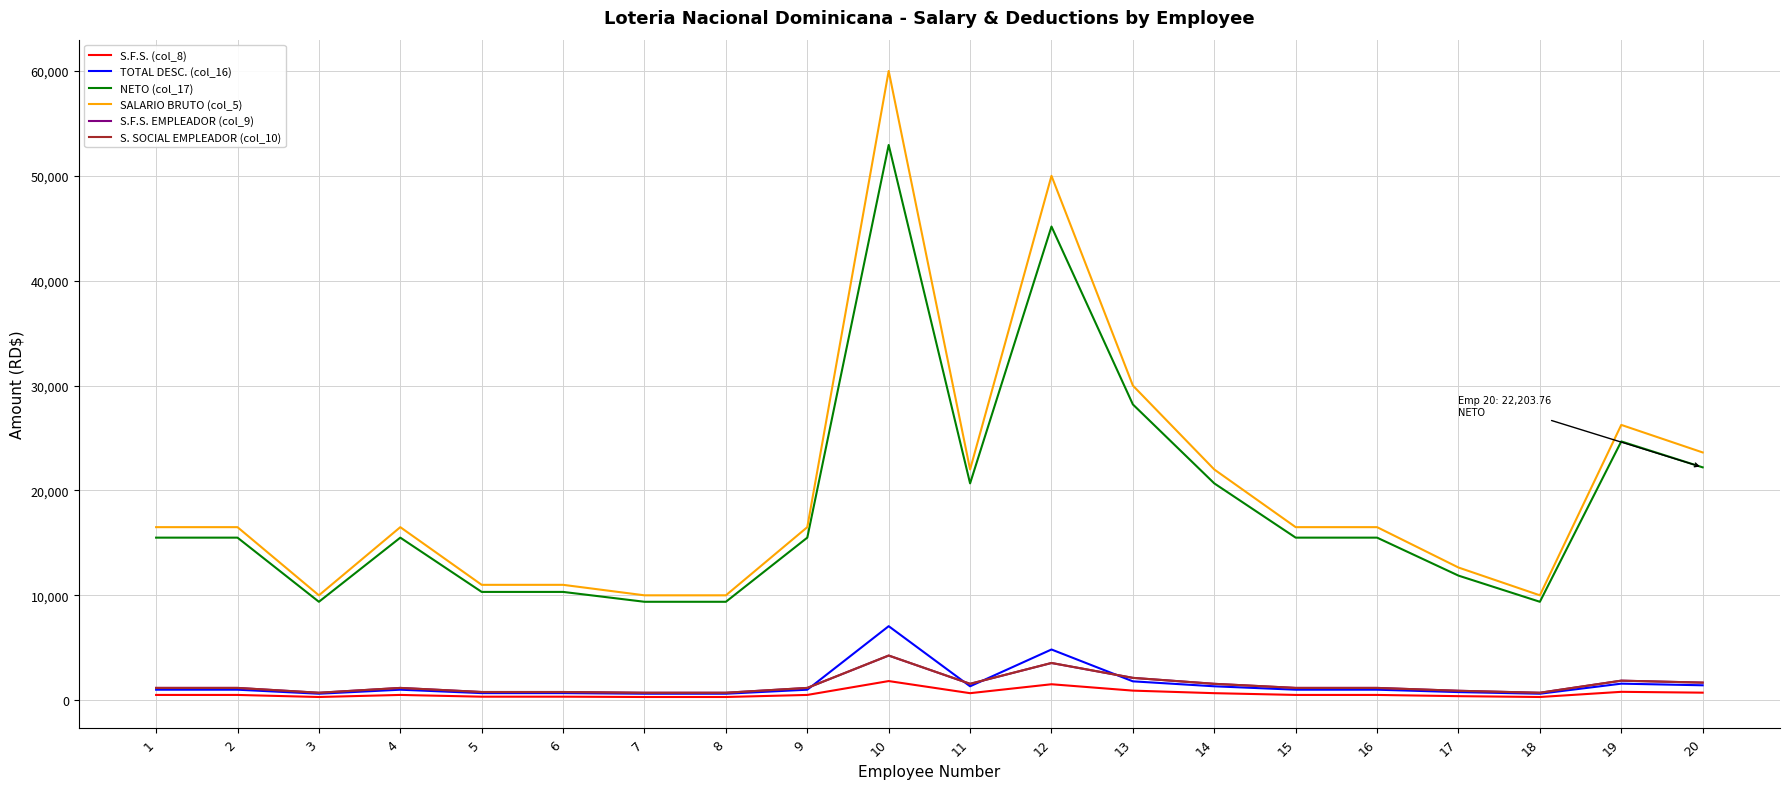

Does the chart display data point markers on the line(s)?

No